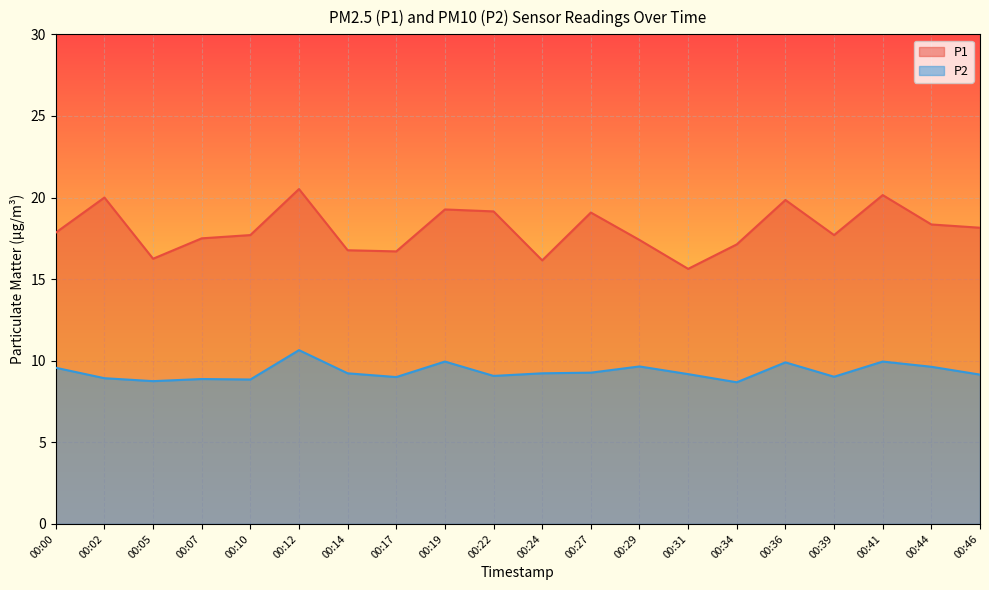

Reading right to left, list all the values displayed in this chart.

P1: 18.1	18.4	20.1	17.7	19.9	17.1	15.6	17.4	19.1	16.1	19.1	19.3	16.7	16.8	20.5	17.7	17.5	16.2	20.0	17.9
P2: 9.2	9.6	9.9	9.0	9.9	8.7	9.2	9.7	9.3	9.2	9.1	9.9	9.0	9.2	10.7	8.8	8.9	8.8	8.9	9.6